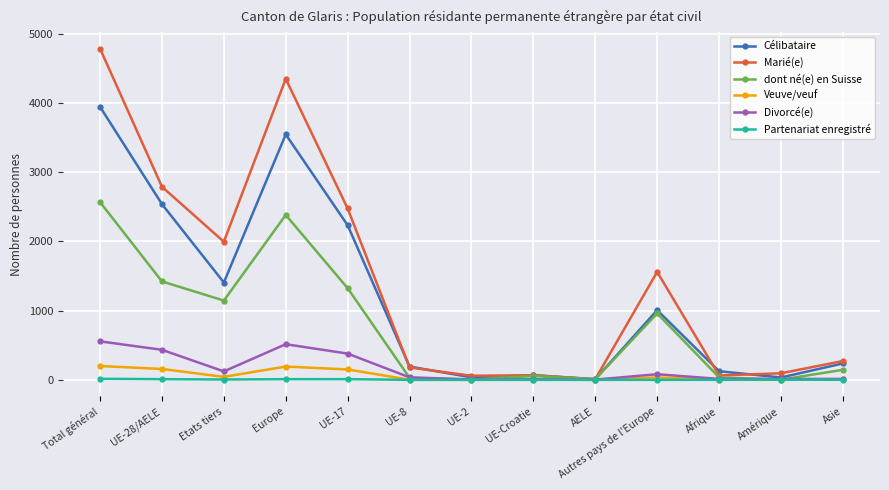

The Célibataire series shows 1765 at Autres pays de l'Europe. True or false?

False